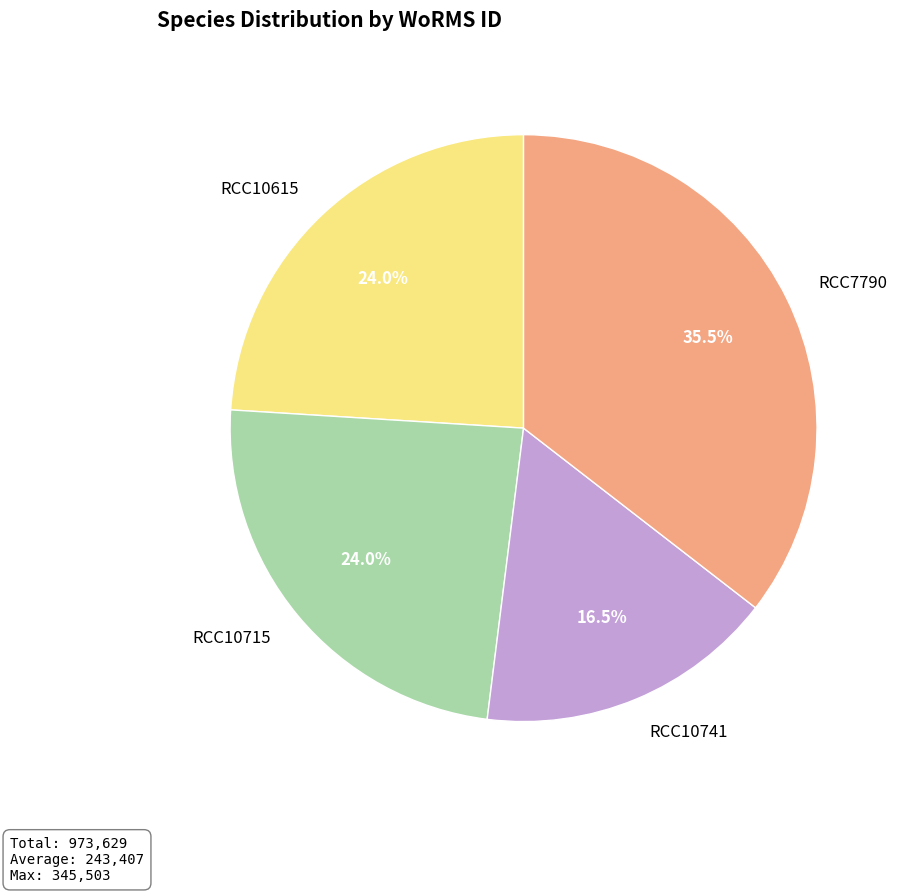

To the nearest percent, what percentage of the pie is RCC10615?

24%